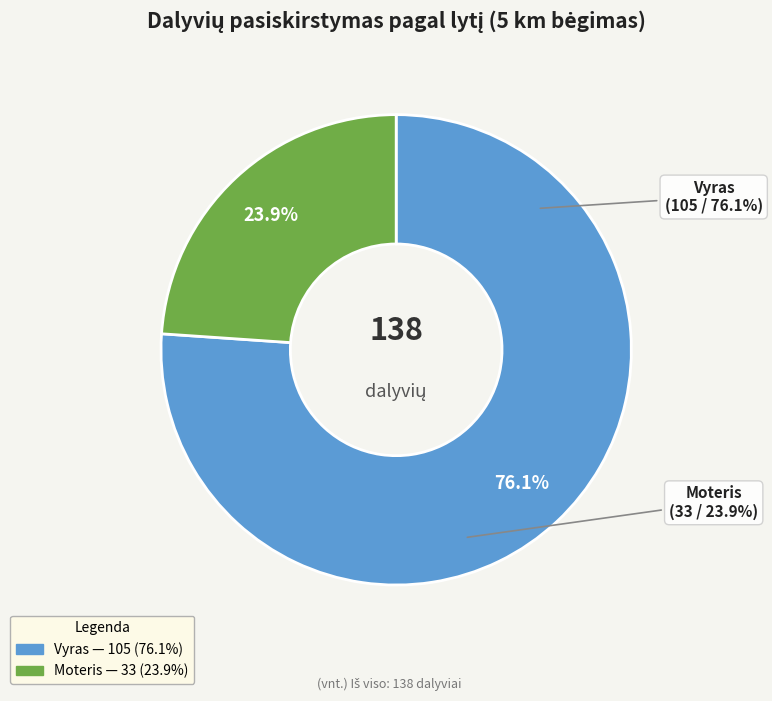

Count the number of slices in the pie.

2